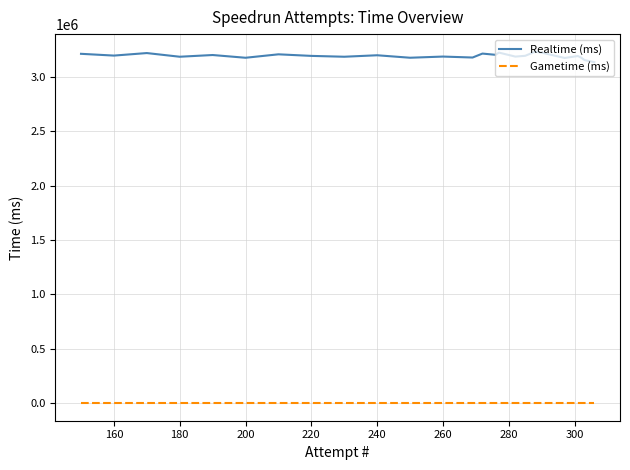

Rank the series by their maximum value, from lowest to highest.

Gametime (ms), Realtime (ms)